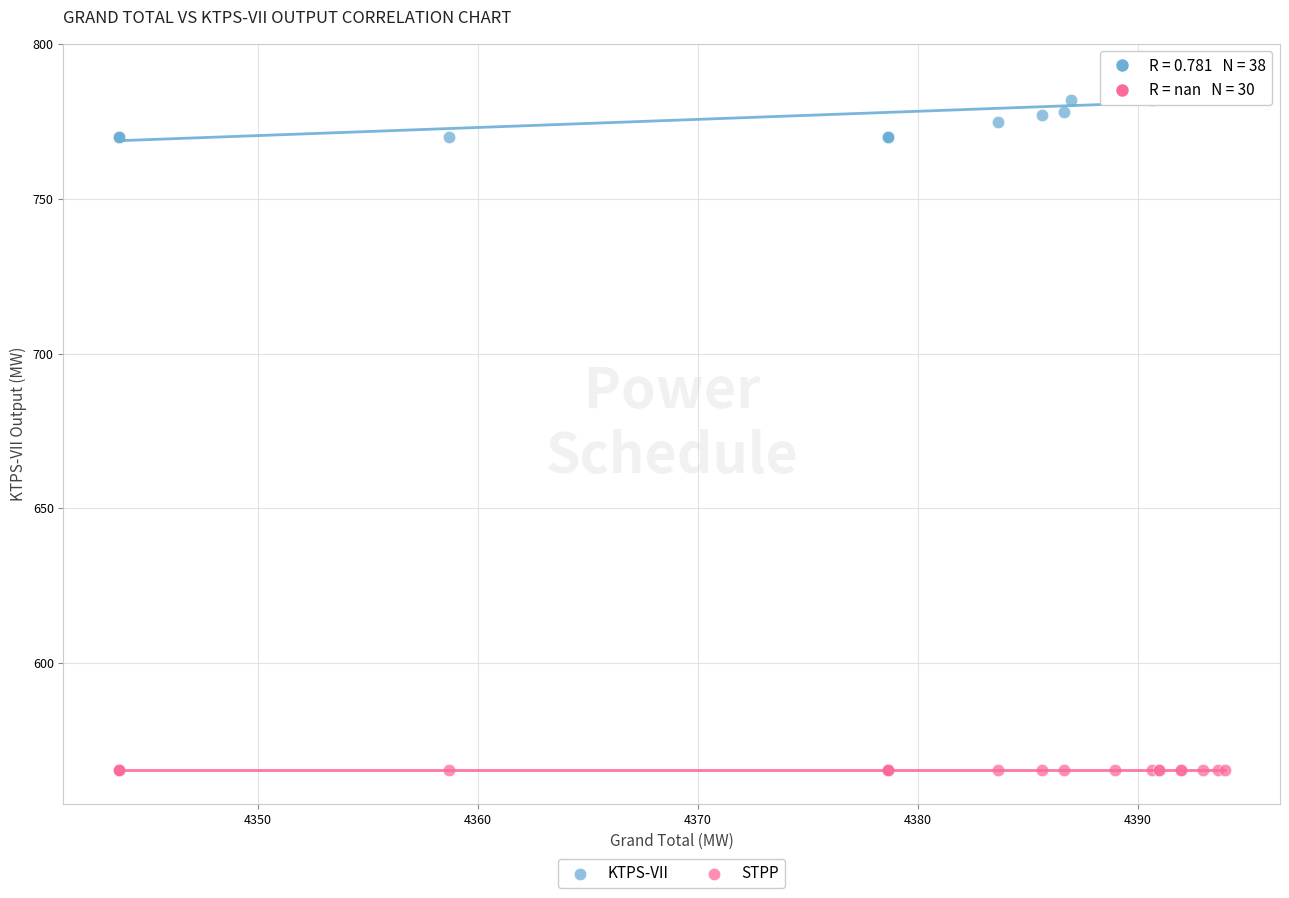

Which series reaches the minimum Y coordinate?

STPP